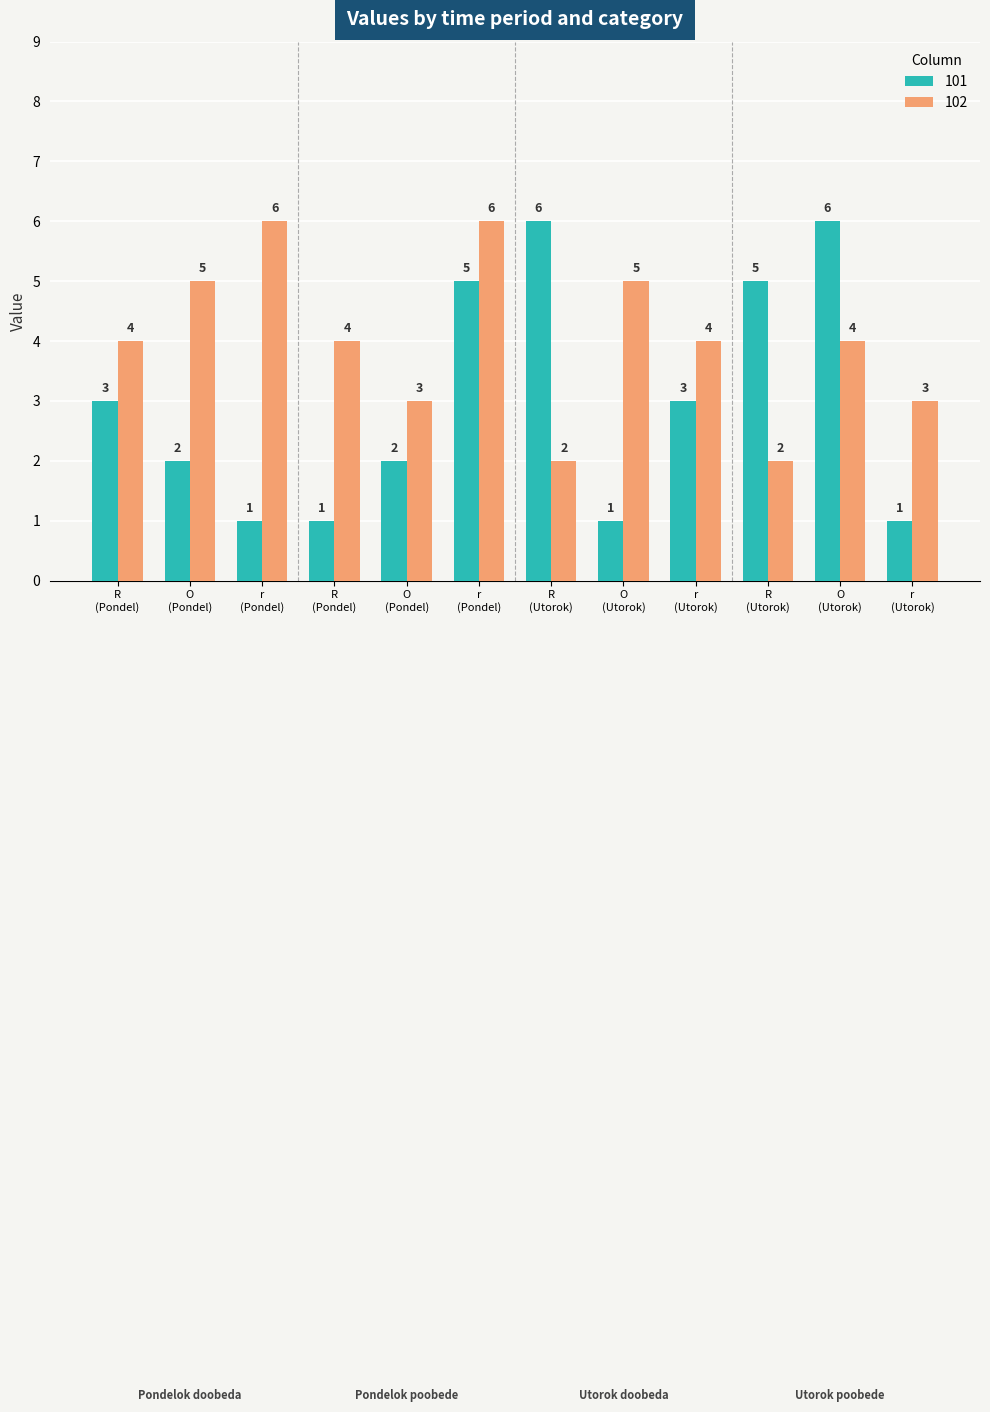

Between O
(Pondel) and r
(Utorok), which is larger?

O
(Pondel)